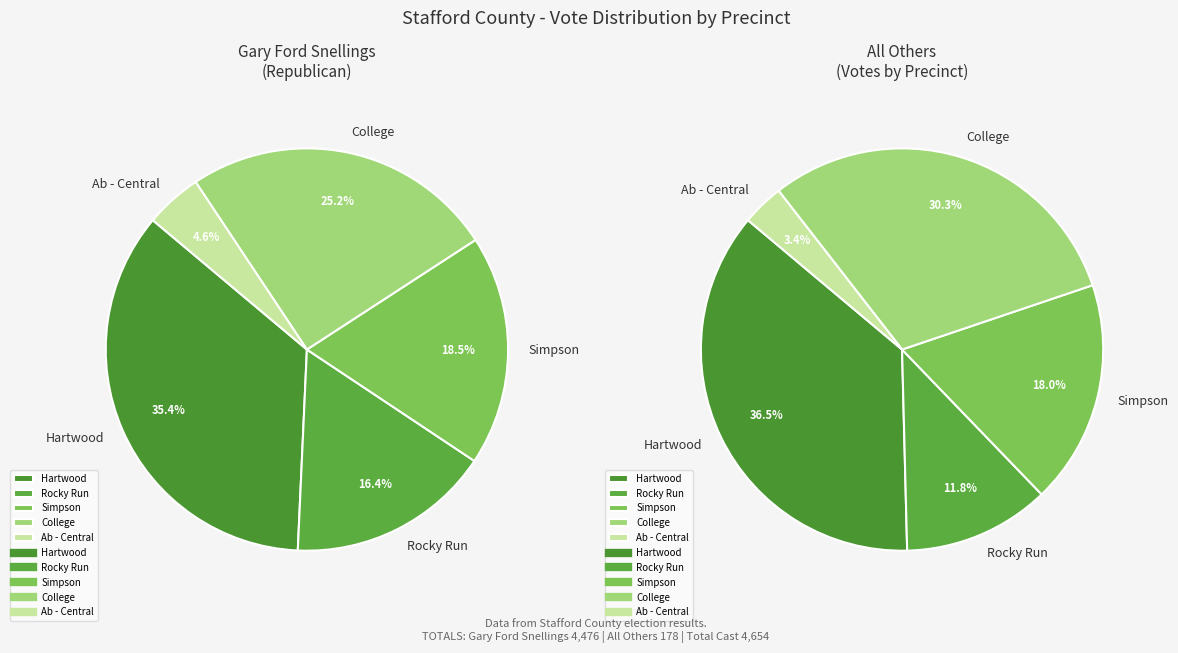

Is it true that 102 - Rocky Run is 12% of the pie?

True